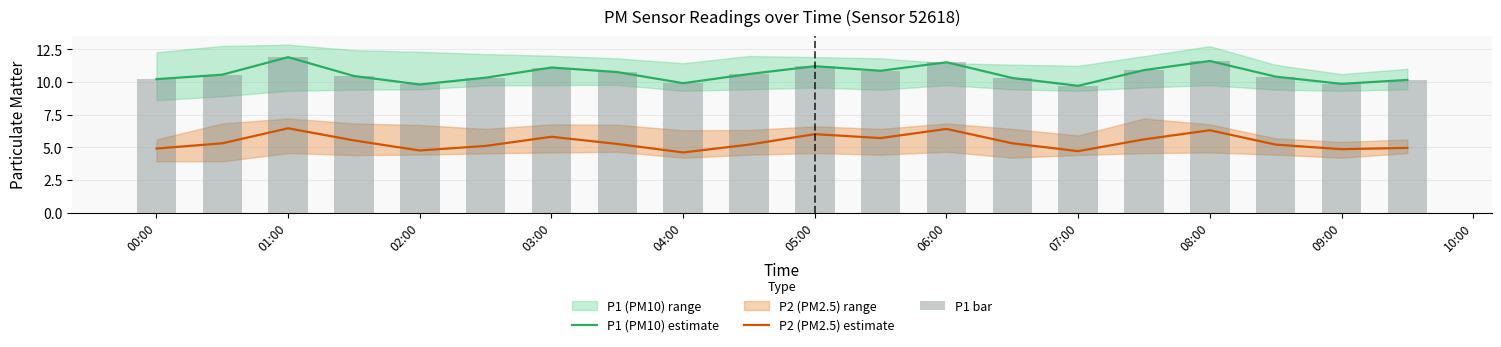

Reading left to right, transcribe all the data shown in this chart.

P1 (PM10) estimate: 10.2	10.6	11.9	10.4	9.8	10.3	11.1	10.8	9.9	10.6	11.2	10.8	11.5	10.3	9.7	10.9	11.6	10.4	9.8	10.2
P2 (PM2.5) estimate: 4.9	5.3	6.5	5.5	4.8	5.1	5.8	5.2	4.6	5.2	6.0	5.7	6.4	5.3	4.7	5.6	6.3	5.2	4.8	5.0
P1 bar: 10.2	10.6	11.9	10.4	9.8	10.3	11.1	10.8	9.9	10.6	11.2	10.8	11.5	10.3	9.7	10.9	11.6	10.4	9.8	10.2